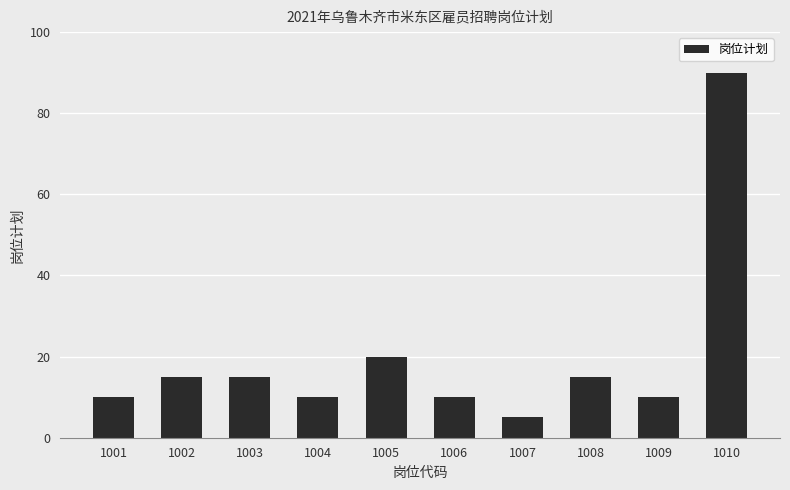

The chart shows a value of 10 at 1006. True or false?

True